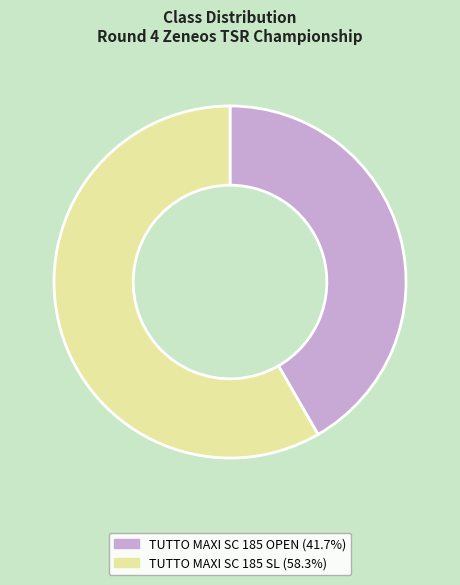

Between TUTTO MAXI SC 185 OPEN and TUTTO MAXI SC 185 SL, which is larger?

TUTTO MAXI SC 185 SL